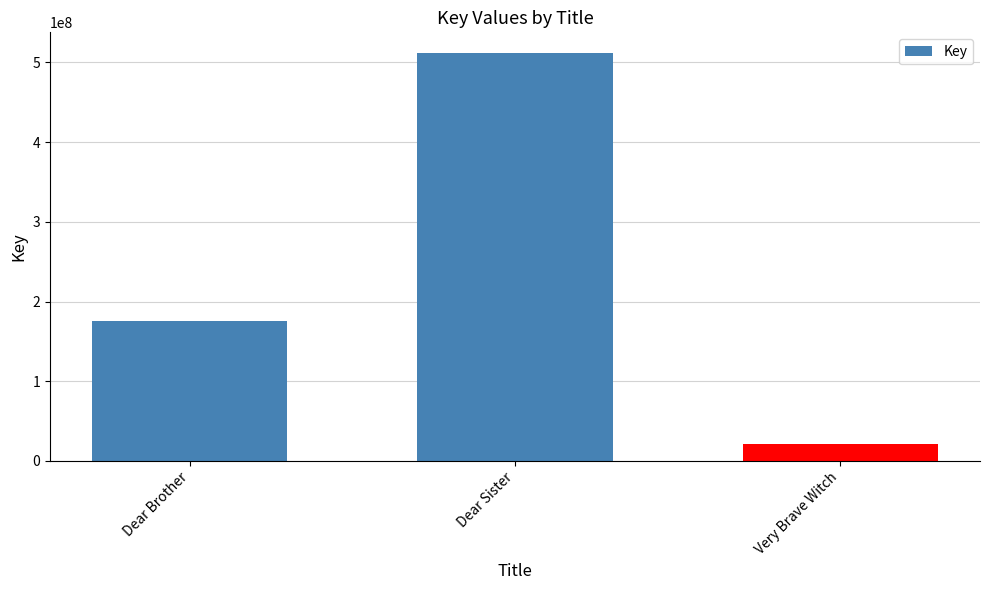

List the labels in order of value, largest first.

Dear Sister, Dear Brother, Very Brave Witch